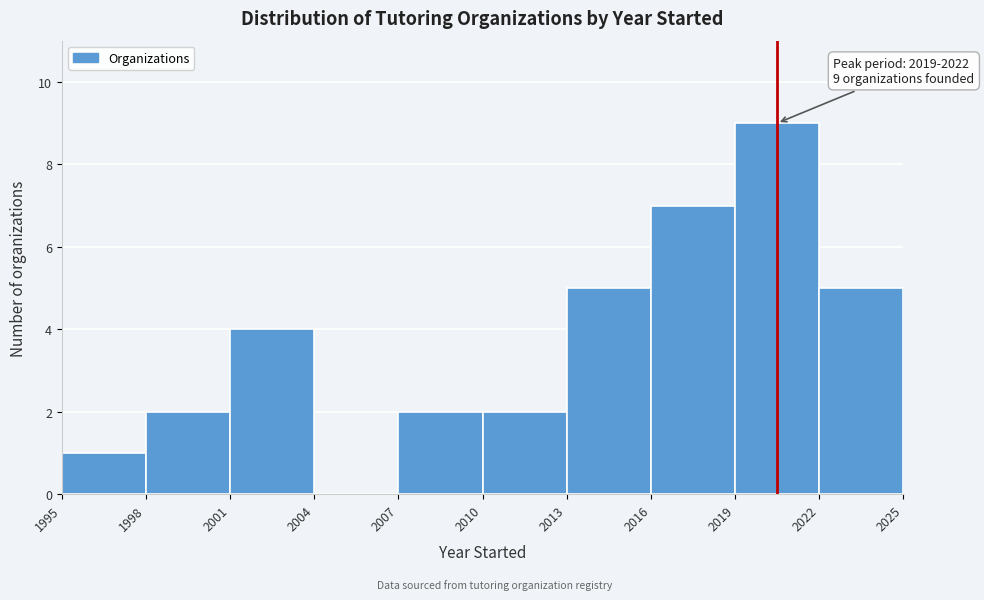

Over which range of the x-axis is the bar tallest?

2019 to 2022